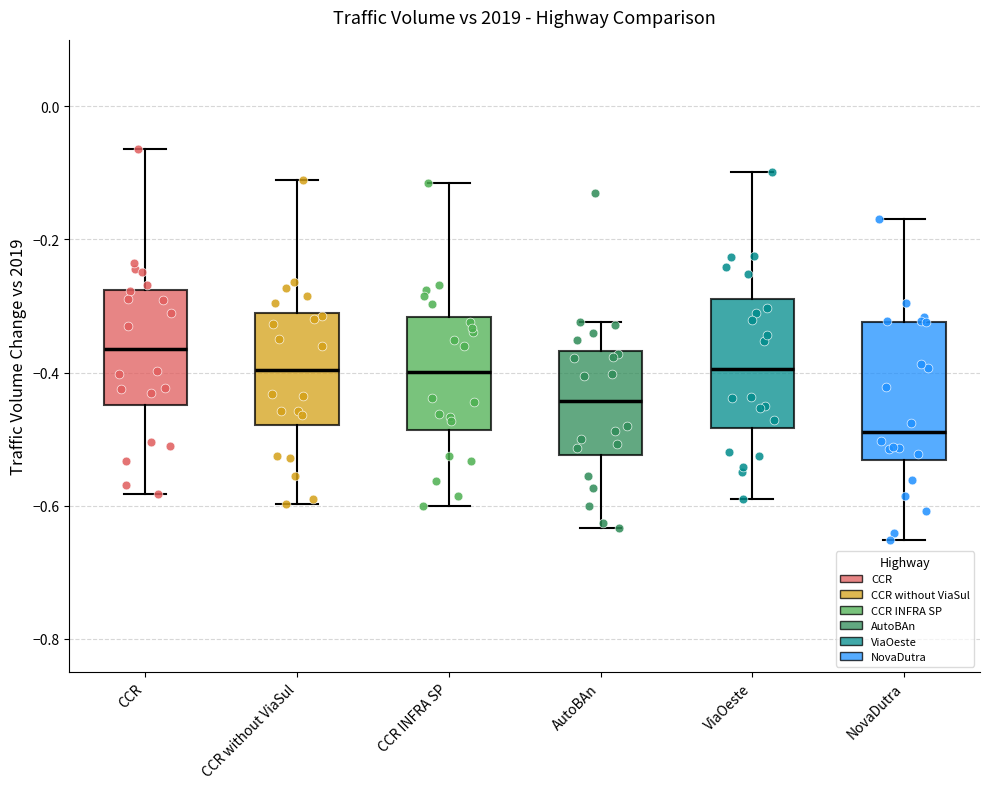

Which box has the highest median line?

CCR